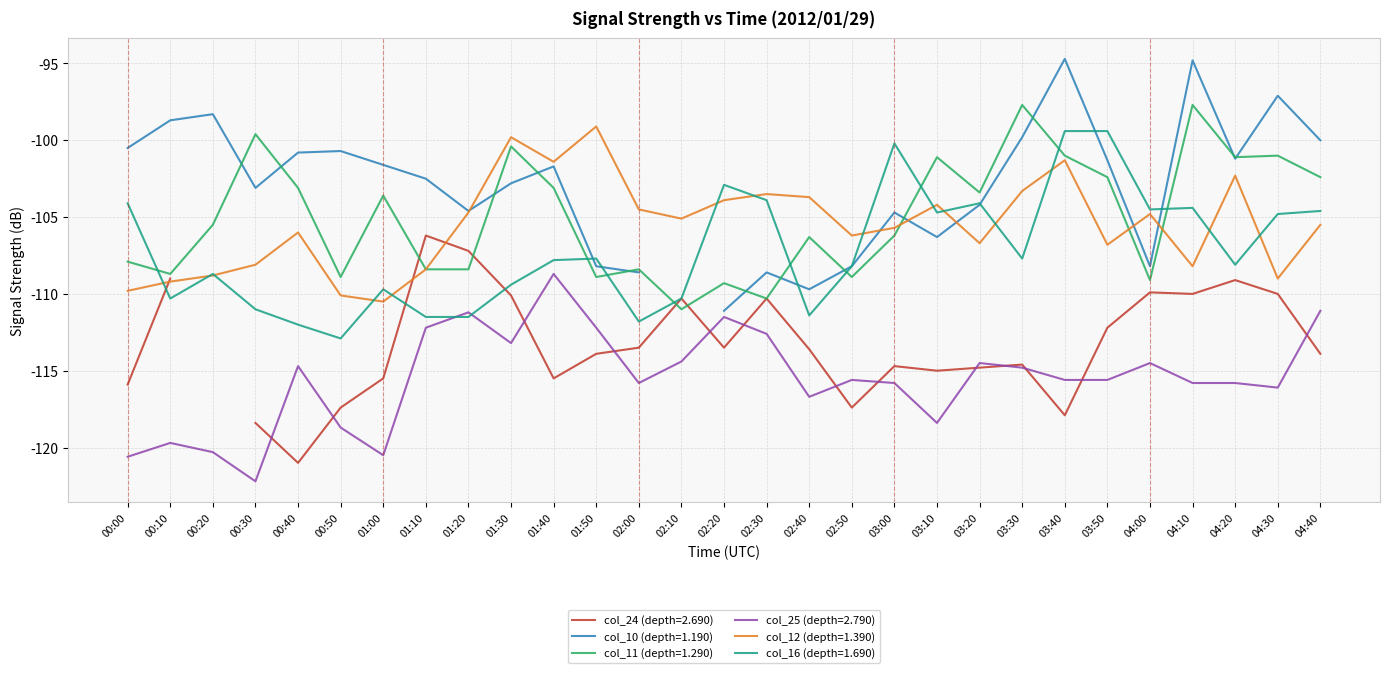

The value of col_25 (depth=2.790) at 02:00 is -115.8. True or false?

True